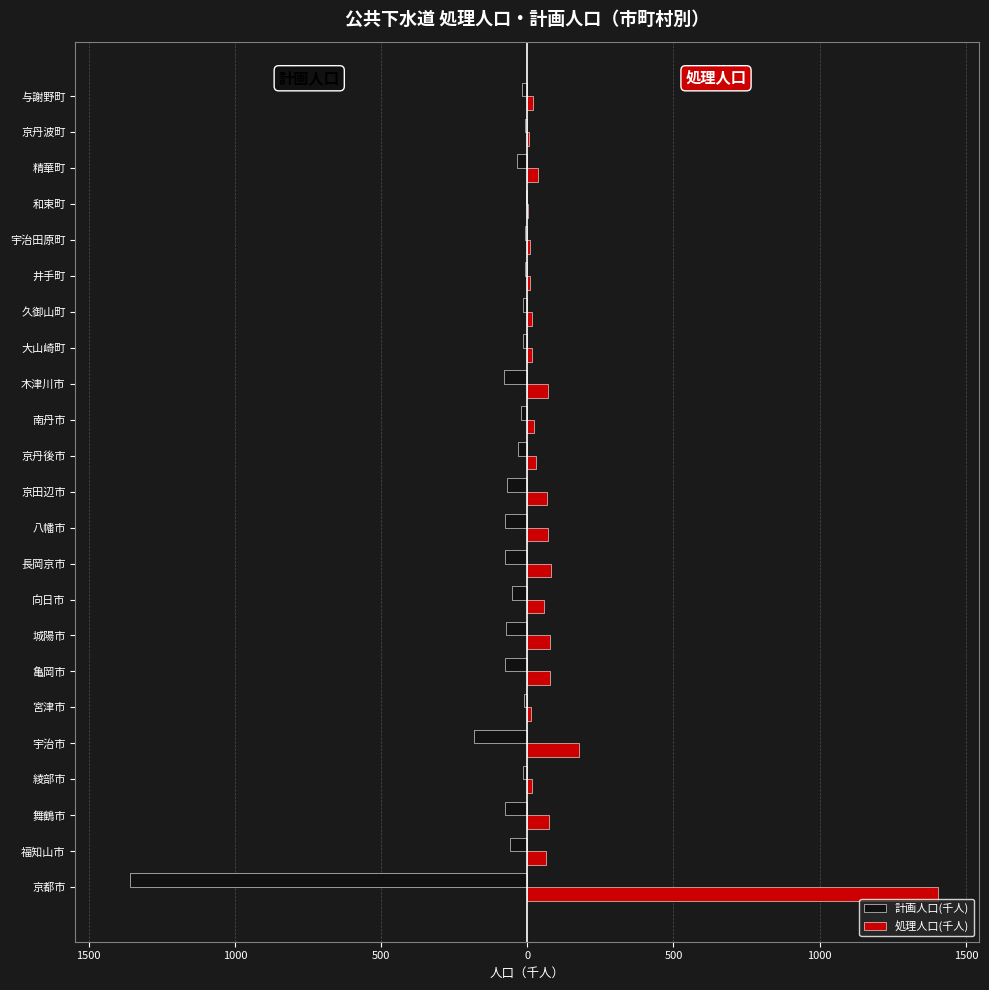

What is the lowest value of the 計画人口(千人) series?

-1359.5